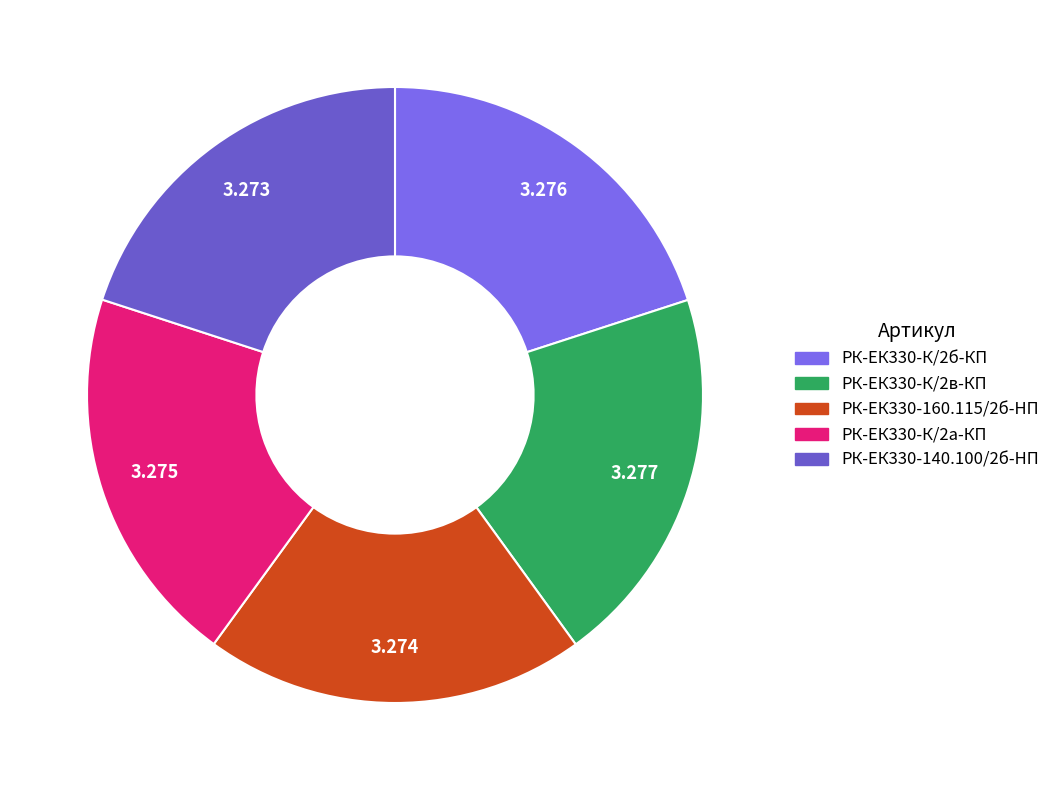

Count the number of slices in the pie.

5